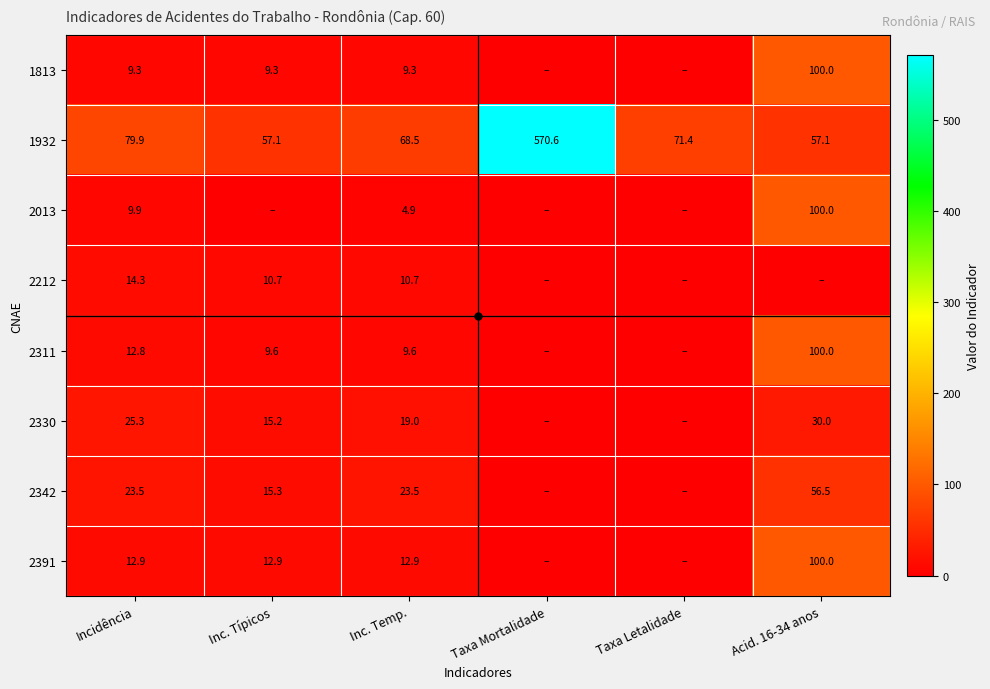

What is the difference between the 1813 values at Acid. 16-34 anos and Incidência?

90.7